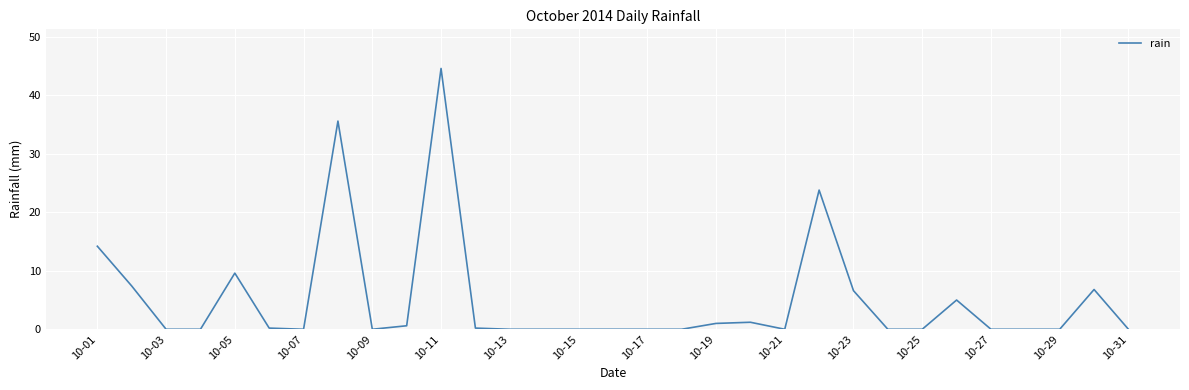

What is the difference between the second highest and minimum values?

35.6